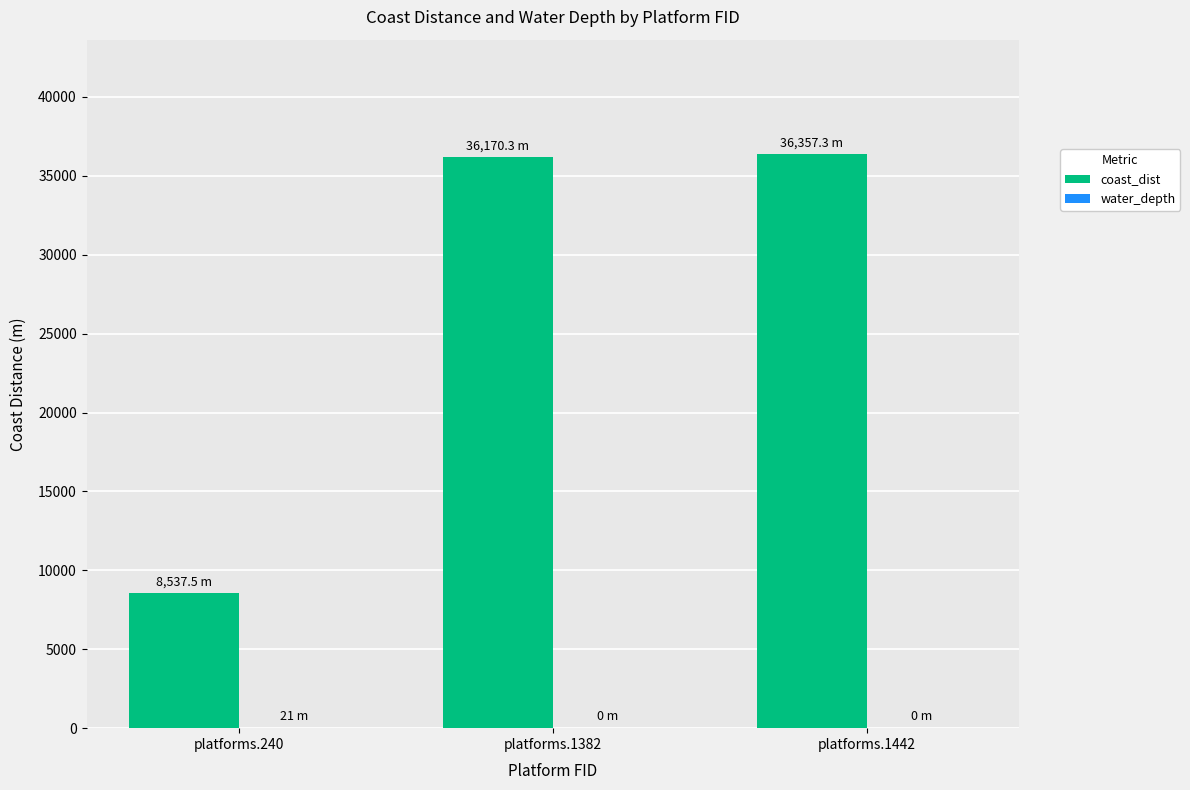

Where does the coast_dist series first go above 36170?

platforms.1382